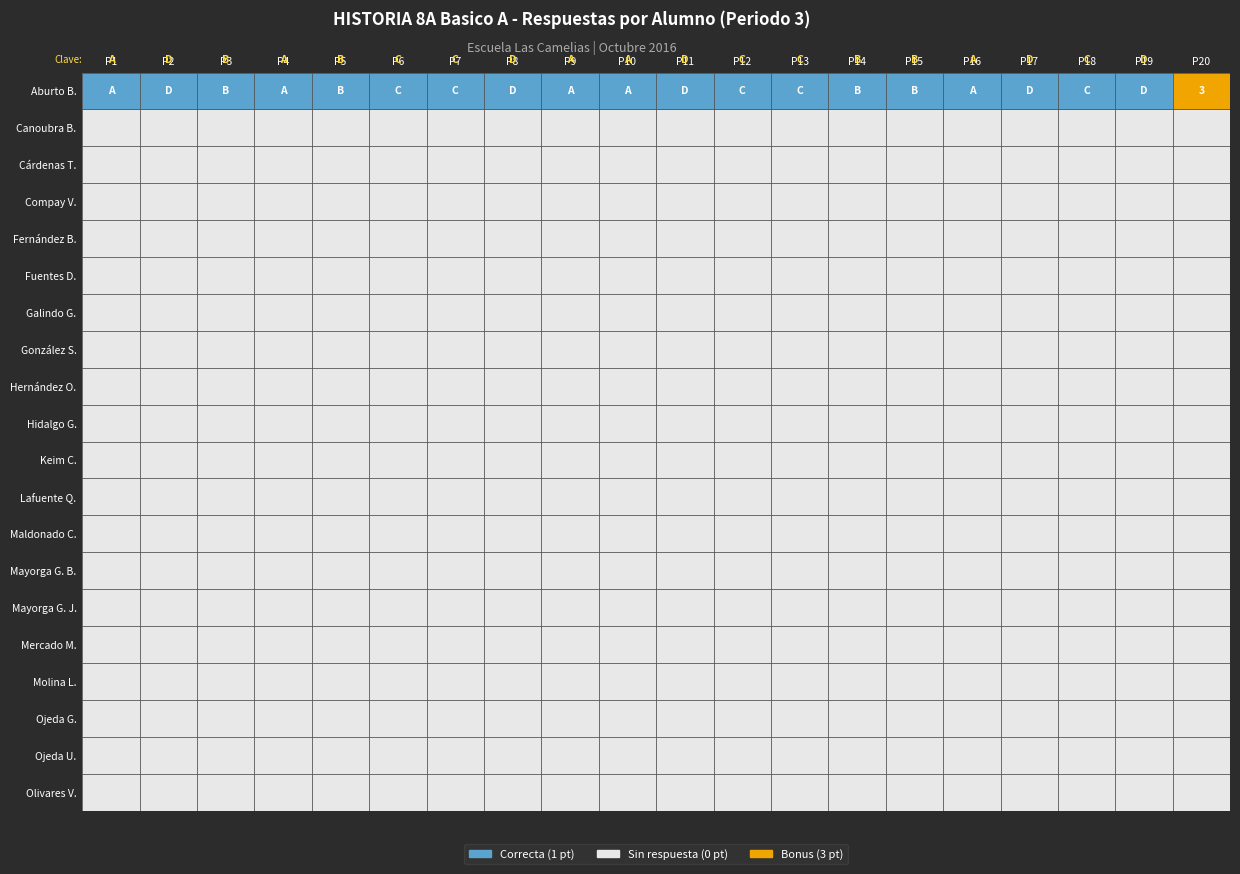

What is the total value across all series at P11?

1